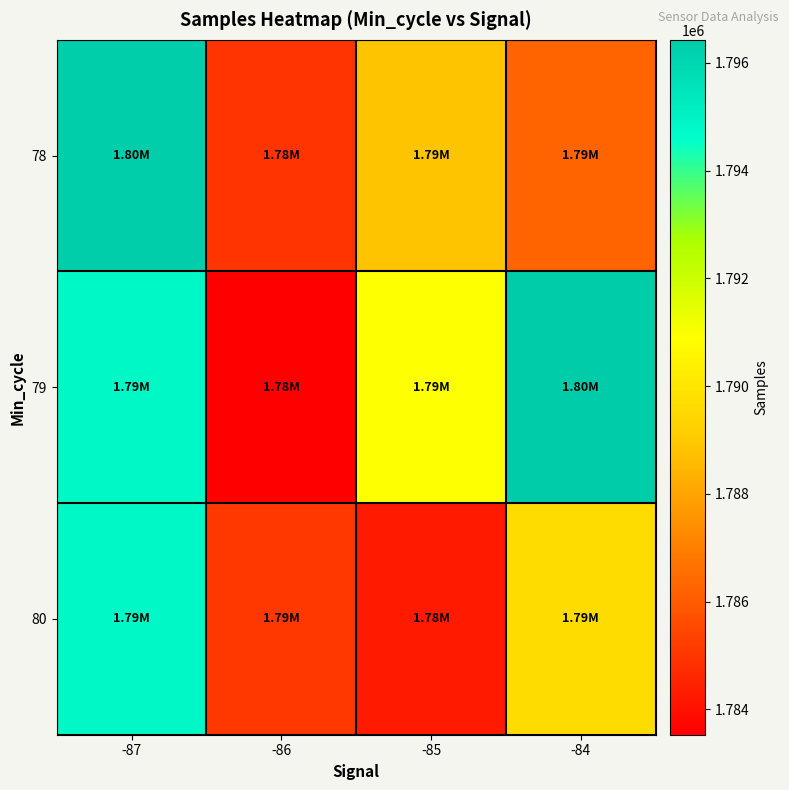

Rank the series at -87 from highest to lowest value.

78, 79, 80